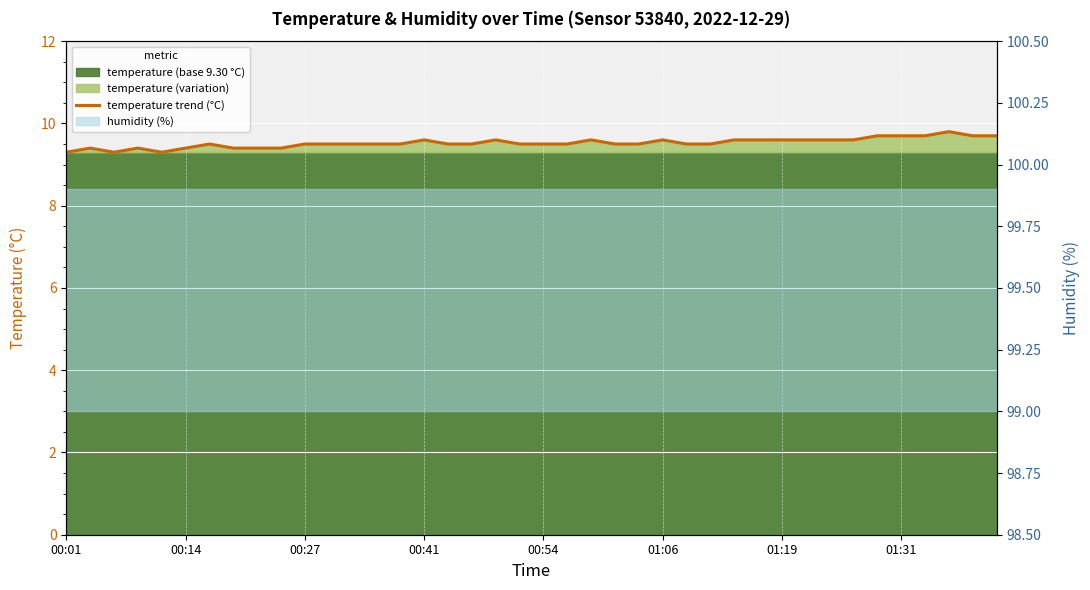

Which has a higher value, 34 or 38?

34